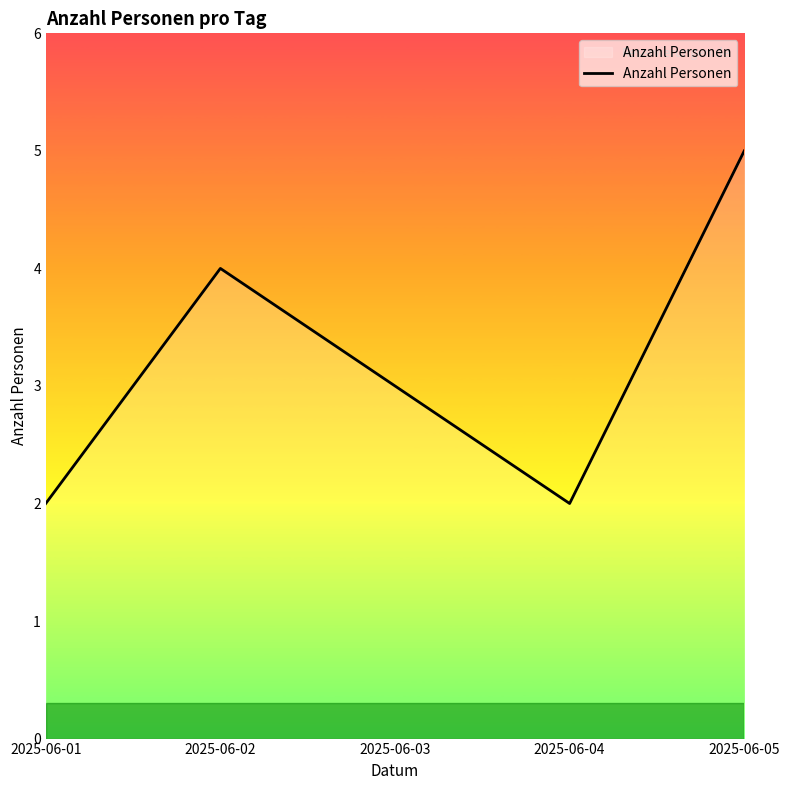

Which has a higher value, 2025-06-03 or 2025-06-01?

2025-06-03